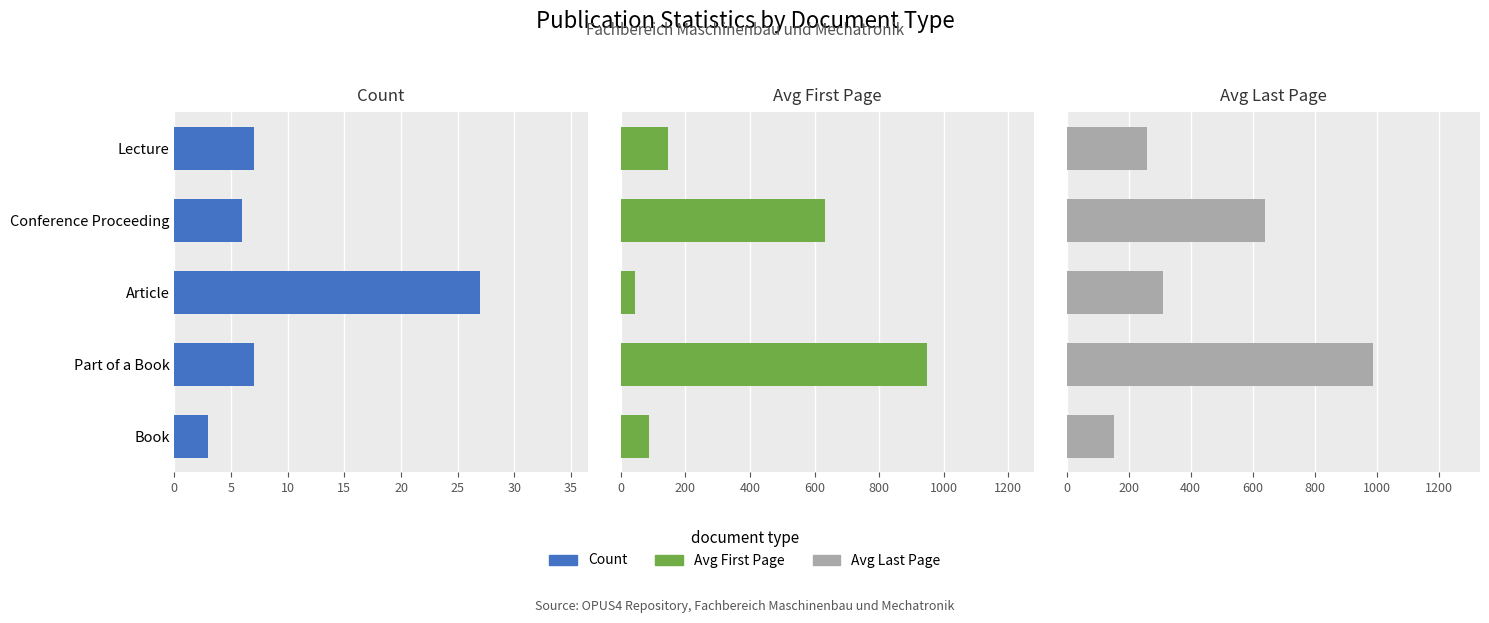

Which series has the largest total across all categories?

Avg Last Page